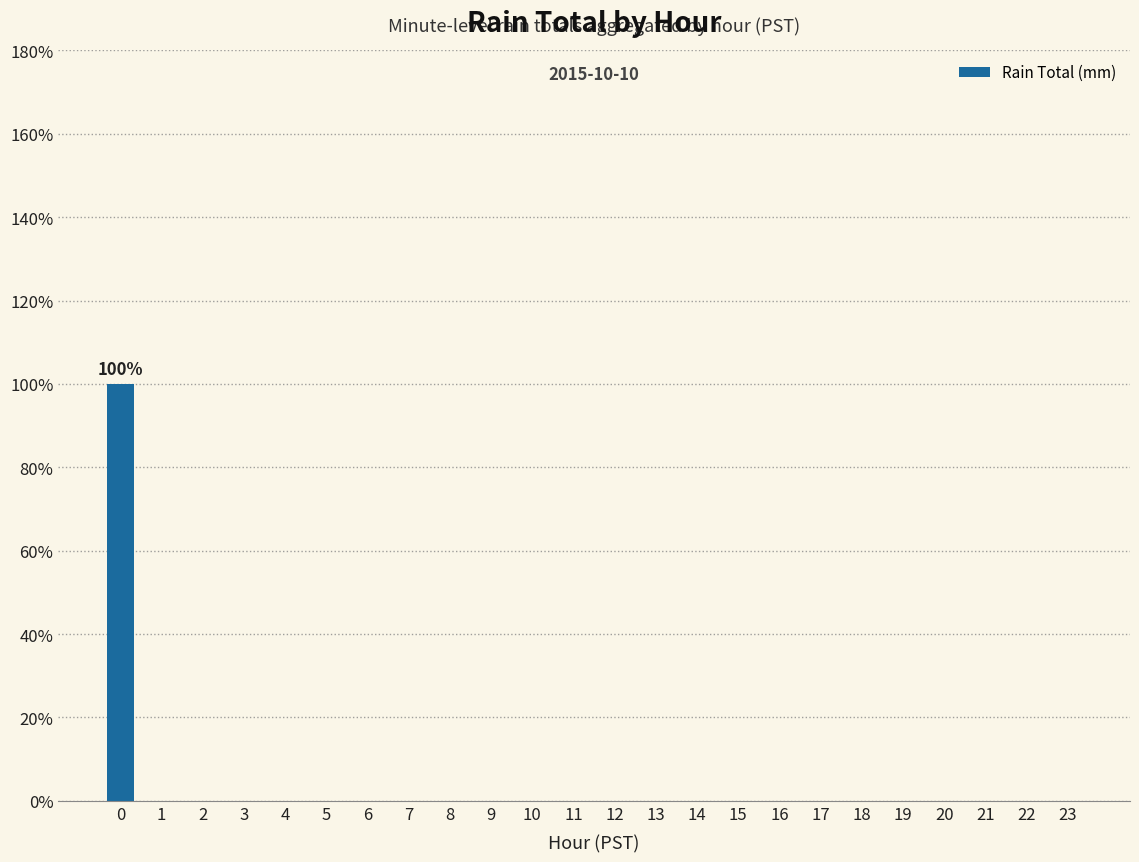

Are the bars horizontal?

No